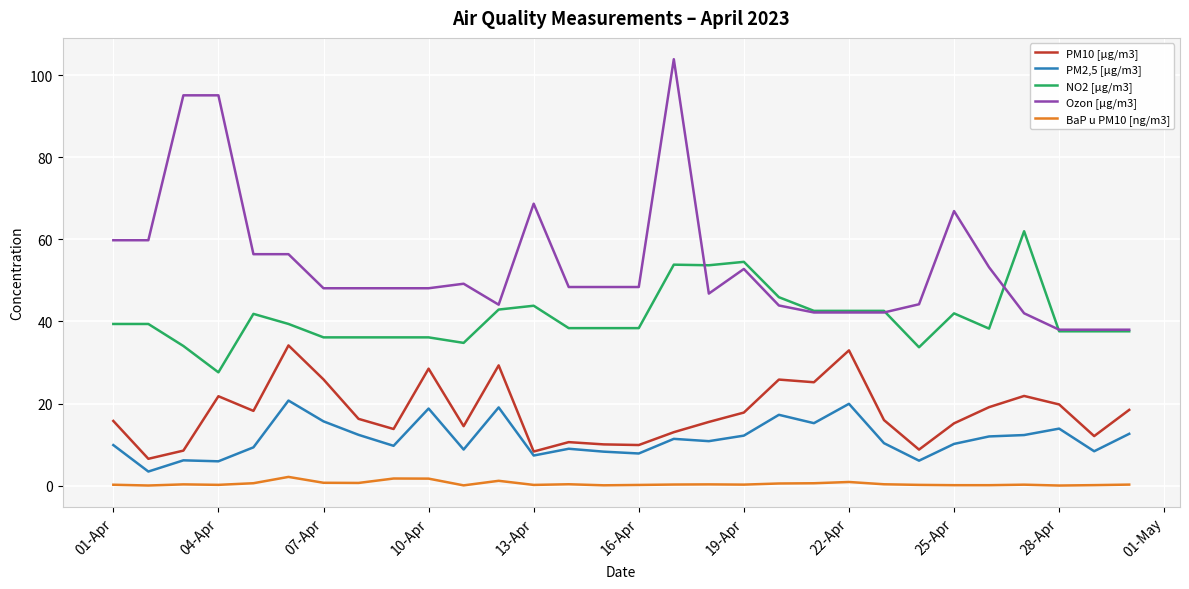

What is the difference between the second highest and second lowest values in the BaP u PM10 [ng/m3] series?

1.7